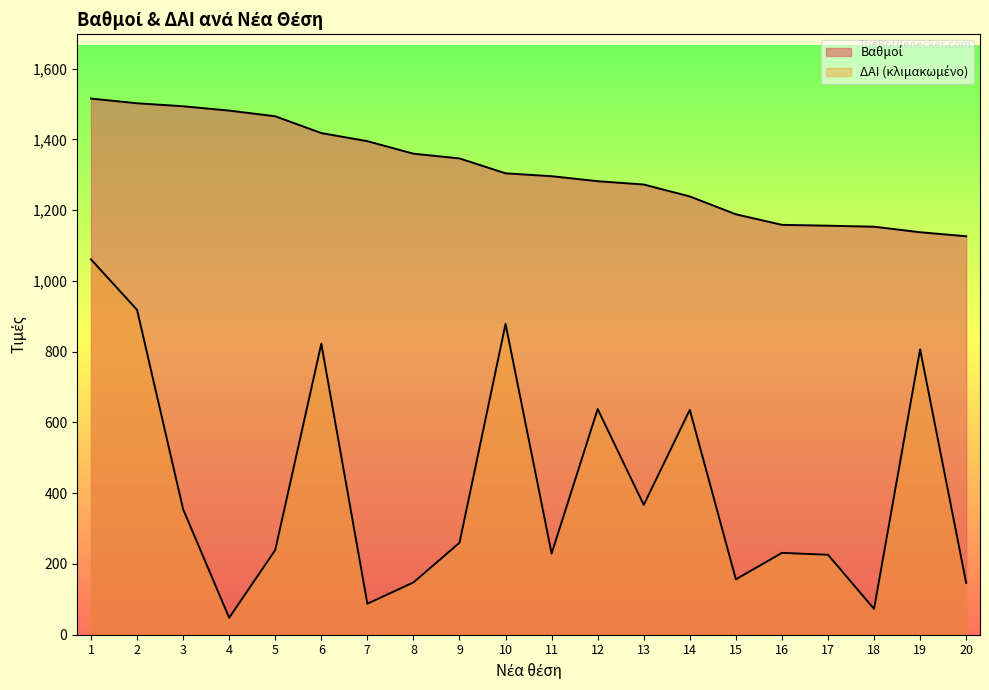

How many lines are shown in the chart?

2